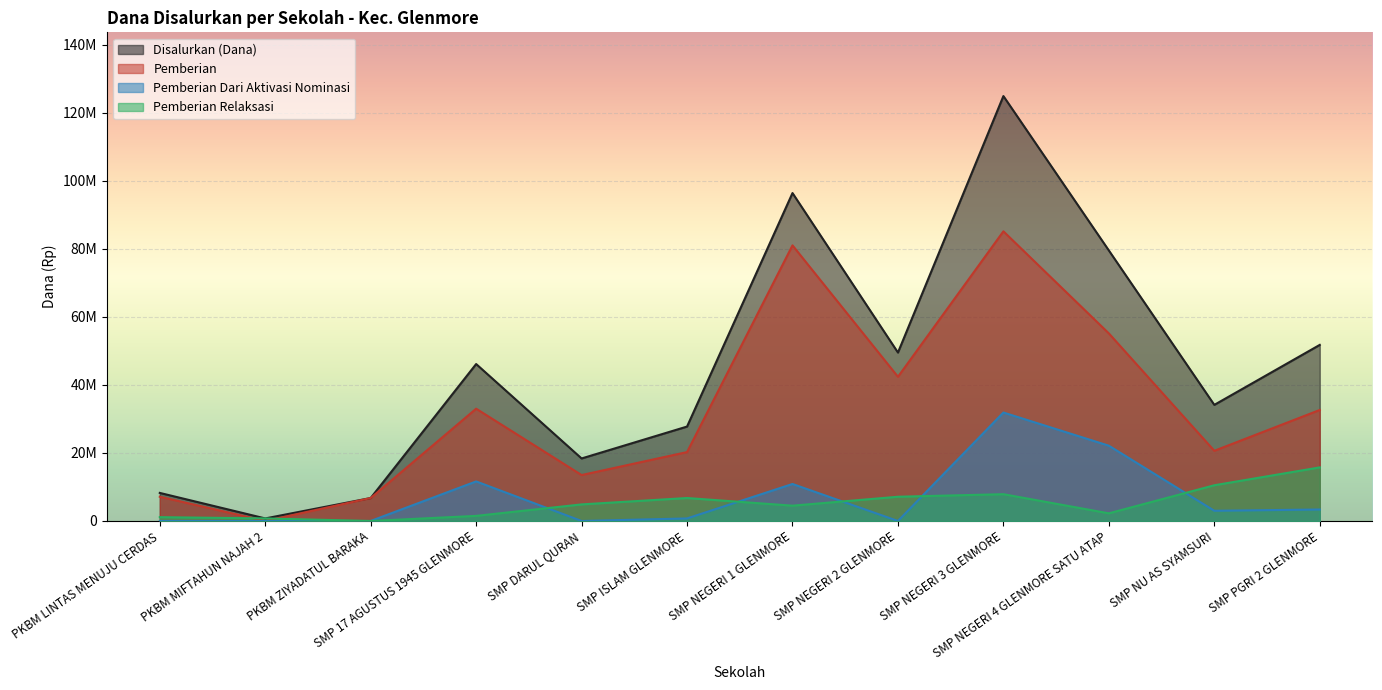

What are all the series names shown in the legend?

Disalurkan (Dana), Pemberian, Pemberian Dari Aktivasi Nominasi, Pemberian Relaksasi